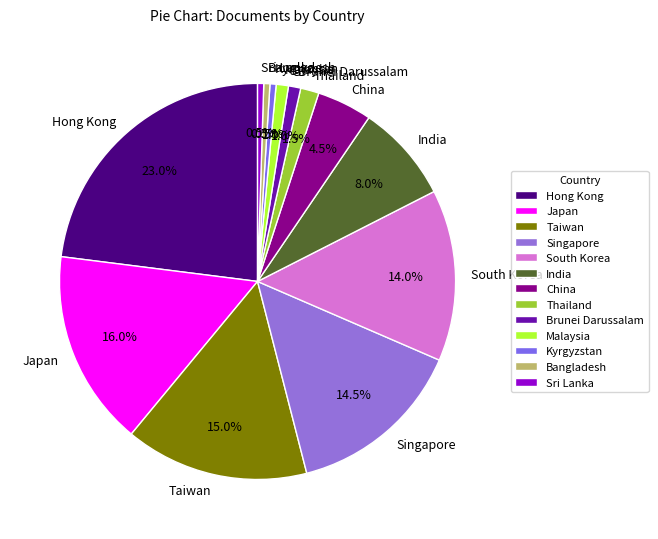

How much of the chart is everything except Japan?

84.0%